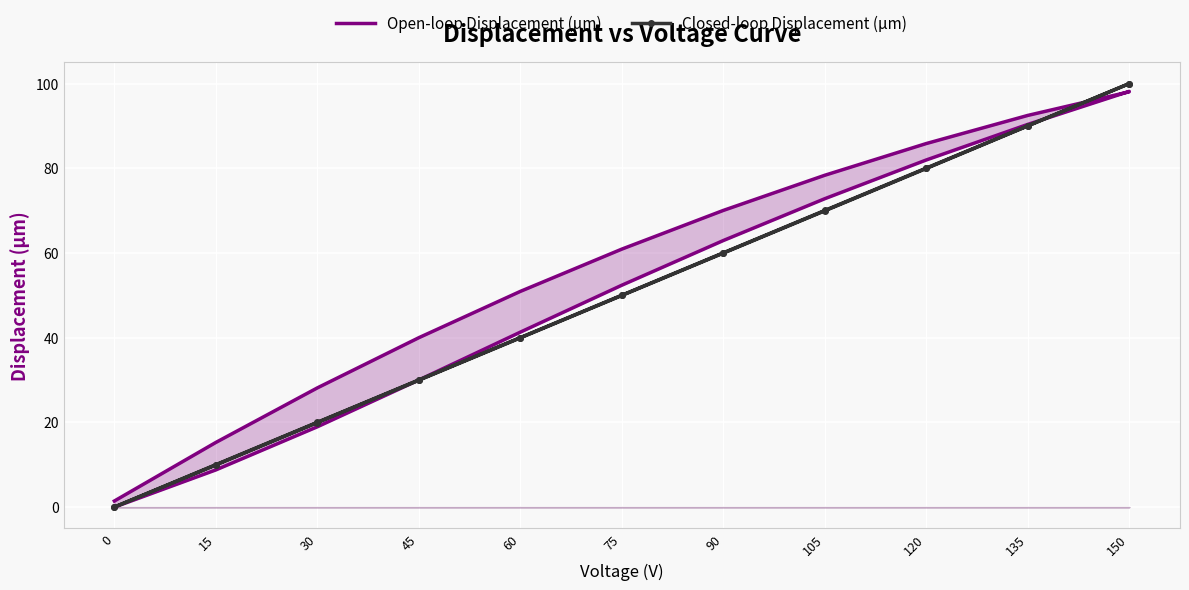

Reading left to right, list all the values displayed in this chart.

Open-loop Displacement (µm): 0.0	8.8	19.0	30.0	41.3	52.4	63.0	72.8	82.0	90.4	98.2	98.1	92.5	85.9	78.4	70.1	60.9	50.9	40.0	28.2	15.3	1.4
Closed-loop Displacement (µm): 0.0	10.0	20.0	30.0	40.0	50.0	60.0	70.0	80.0	90.0	100.0	100.0	90.1	80.1	70.1	60.1	50.1	40.0	30.0	20.0	10.0	0.0